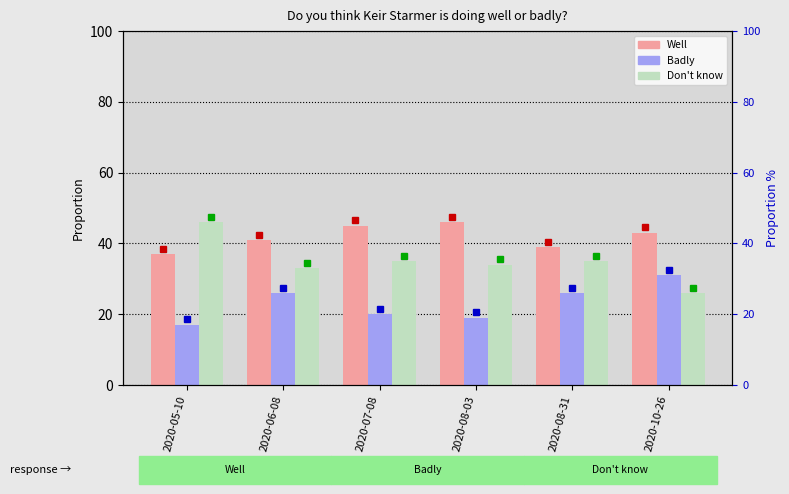

What is the difference between the maximum and minimum values in the Don't know series?

20